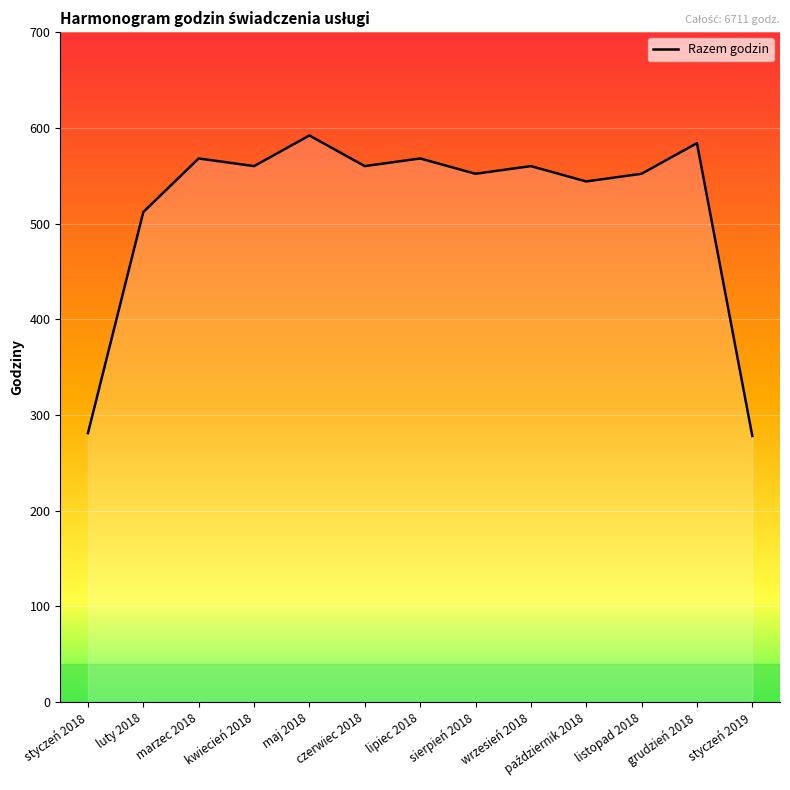

True or false: the data shows 490 at styczeń 2018.

False